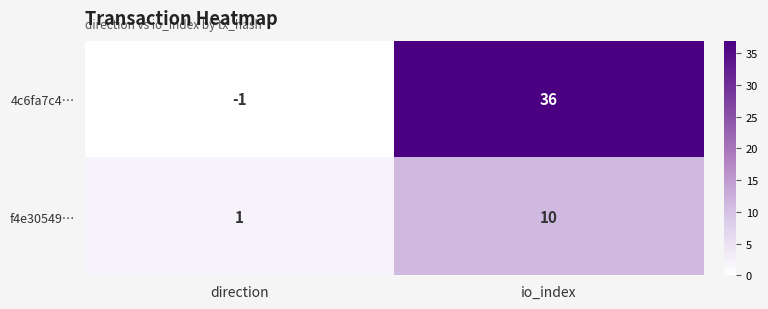

What is the highest value of the 4c6fa7c4… series?

36